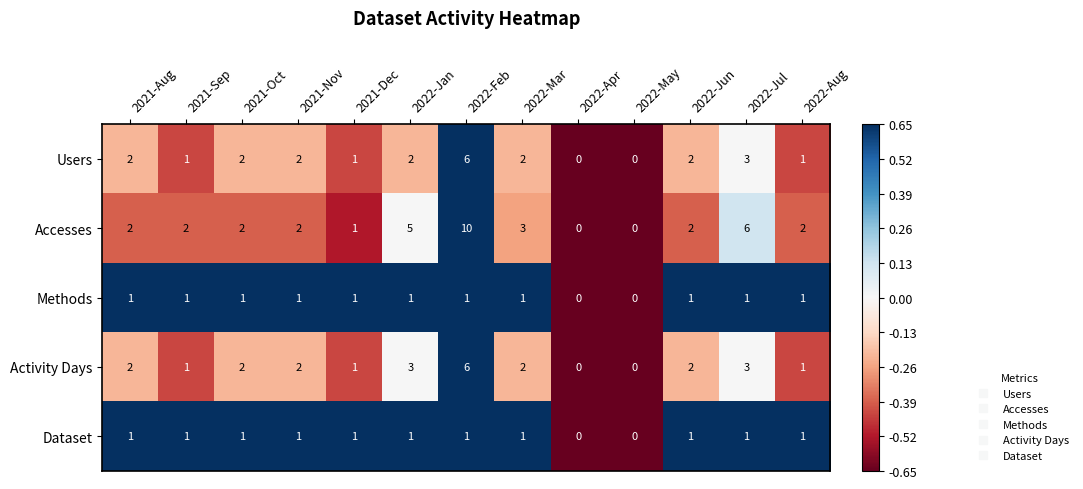

Which series has the widest spread of values?

Accesses